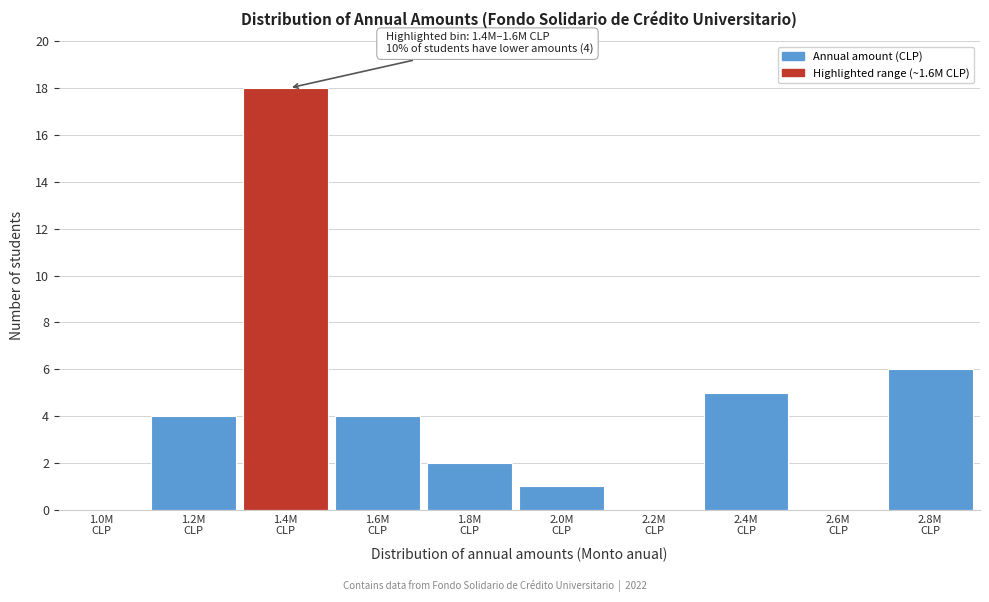

What is the maximum value shown in the chart?

18